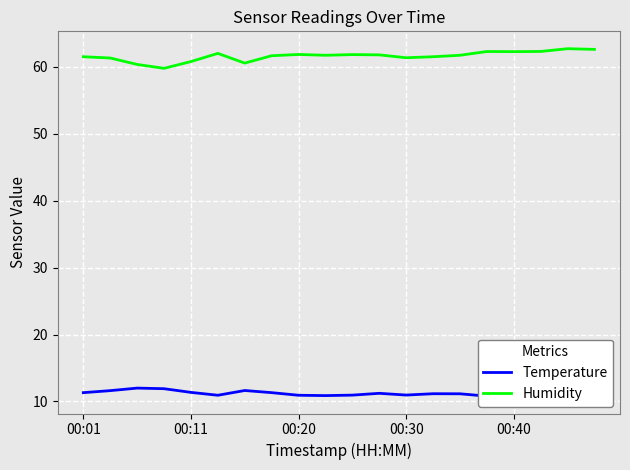

Is this an area chart (filled region under the line)?

No